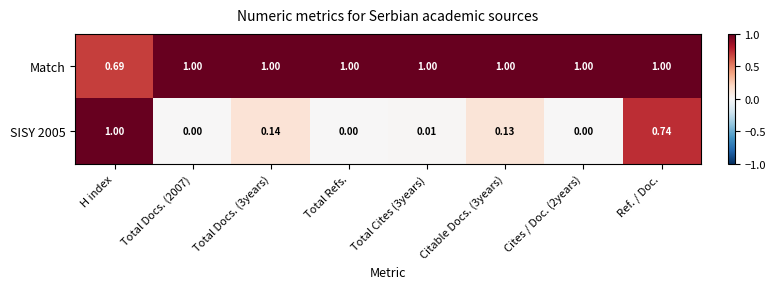

Between Total Refs. and Ref. / Doc., which series saw the biggest shift?

SISY 2005